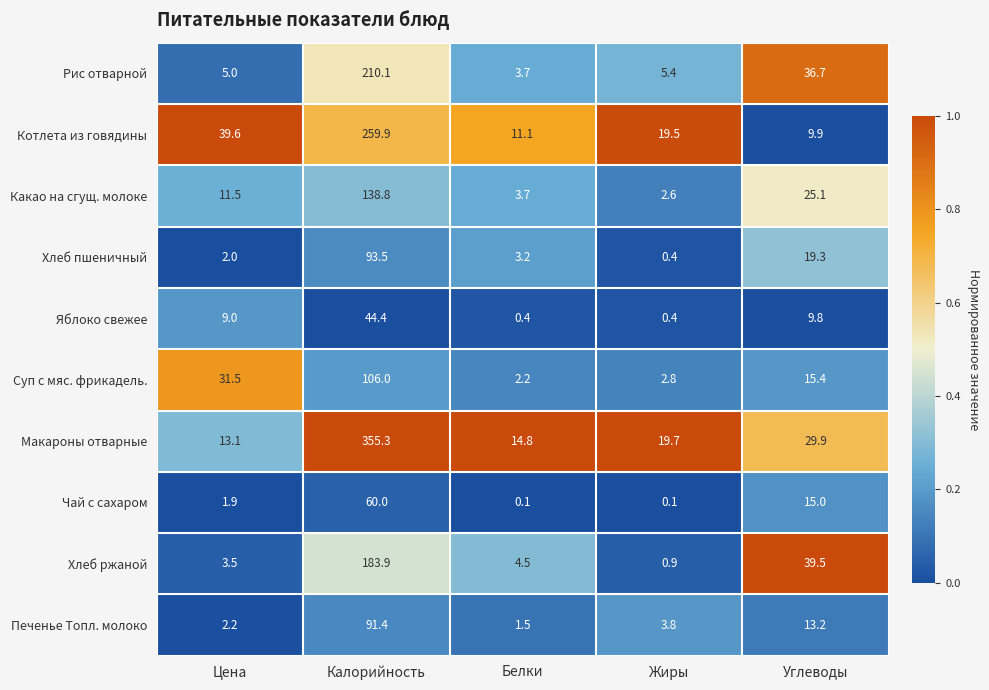

Which series has the largest range (max minus min)?

Макароны отварные